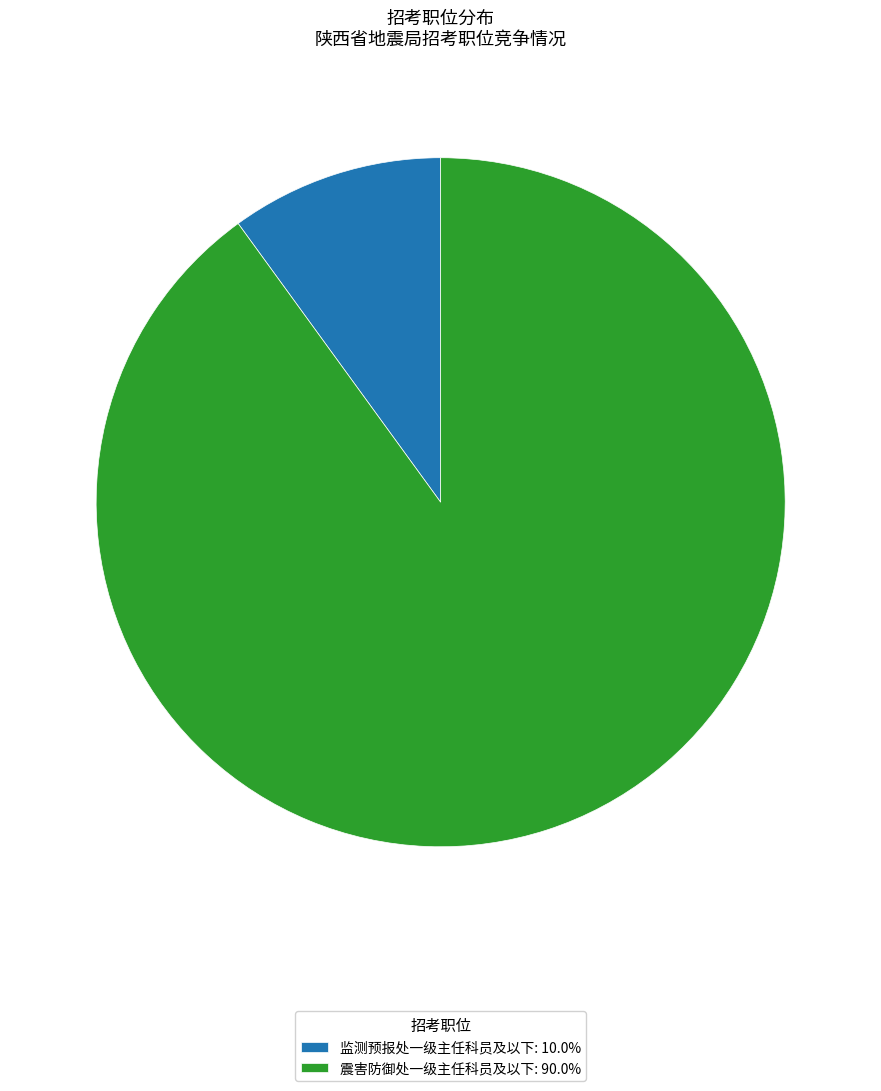

Approximately how many times larger is the value at 监测预报处一级主任科员及以下 compared to 震害防御处一级主任科员及以下?

0.1